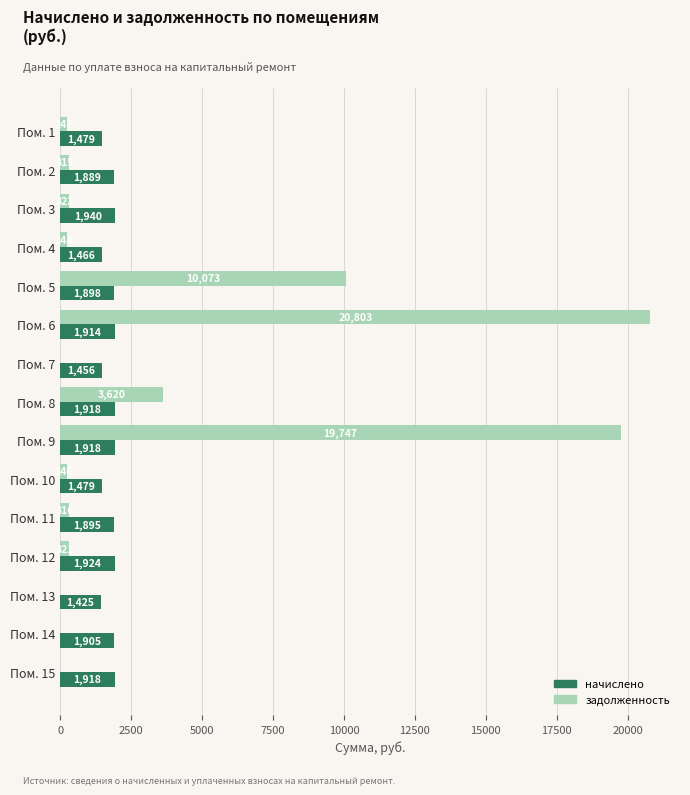

At which label does начислено reach its peak?

Пом. 3